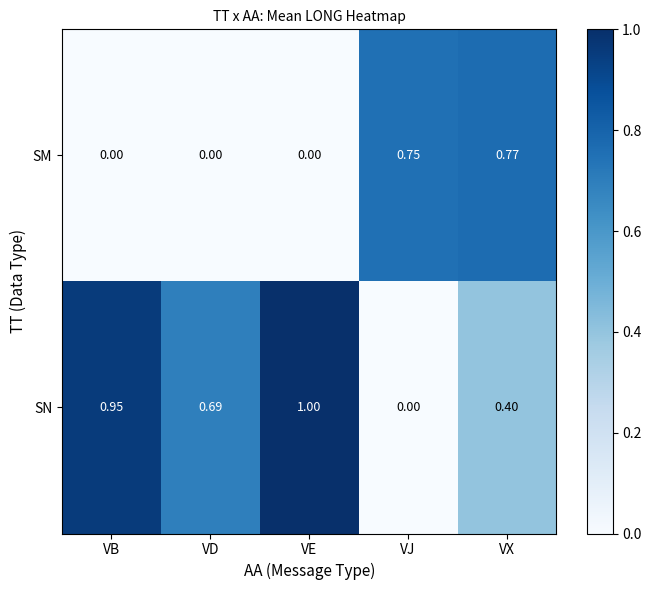

At which label does SN reach its minimum?

VJ